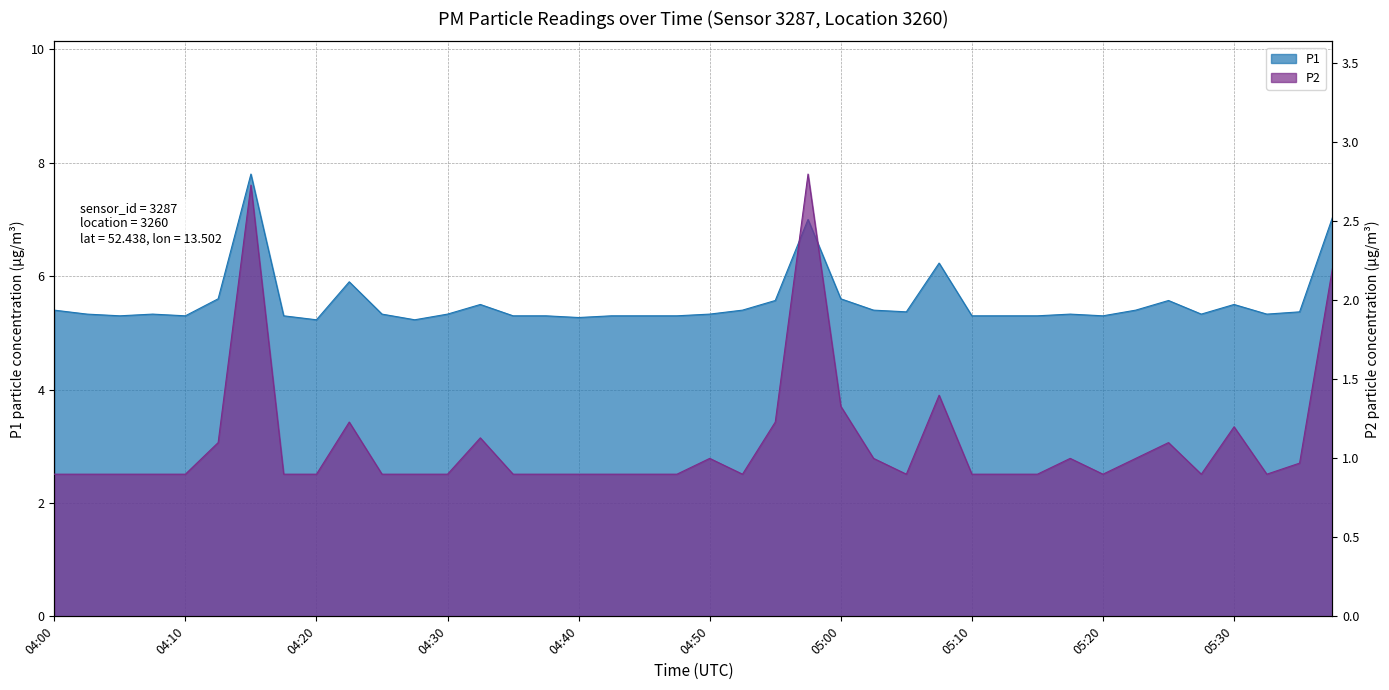

What is the sum of all P1 values?

221.6